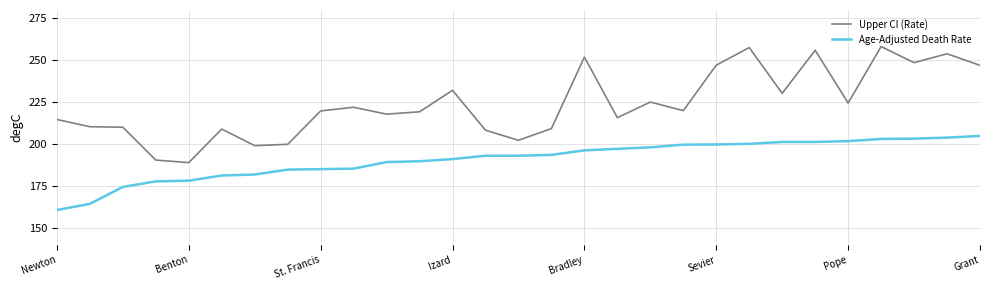

List the series in order of their peak value, lowest first.

Age-Adjusted Death Rate, Upper CI (Rate)